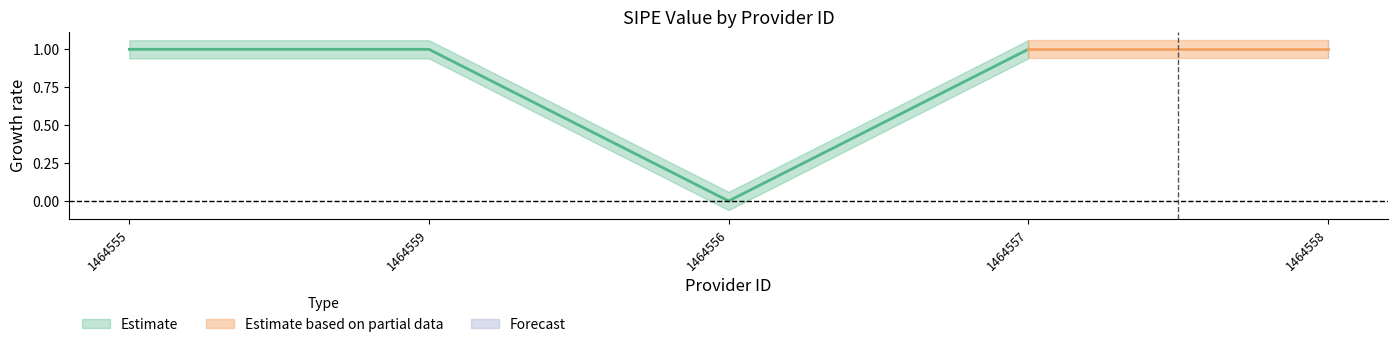

How many points are lower than both their immediate neighbors (excluding endpoints)?

1